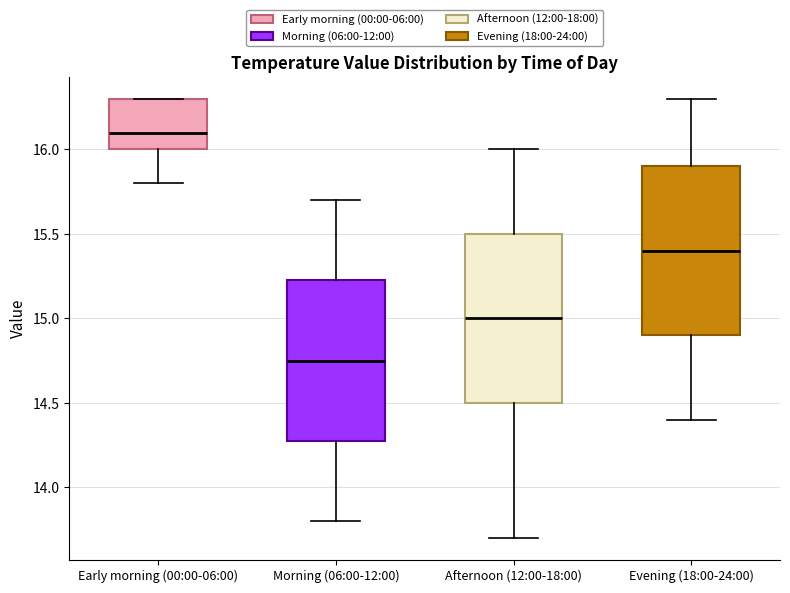

Reading left to right, transcribe this box plot: for each box, give where its median line is, the range the box spans, and where its two whiskers end, as read against the y-axis. The values are not printed on the chart, so give them approximately, as read against the axis.

Early morning (00:00-06:00): median 16.10, box 16.00 to 16.30, whiskers 15.80 to 16.30
Morning (06:00-12:00): median 14.75, box 14.30 to 15.25, whiskers 13.80 to 15.70
Afternoon (12:00-18:00): median 15.00, box 14.50 to 15.50, whiskers 13.70 to 16.00
Evening (18:00-24:00): median 15.40, box 14.90 to 15.90, whiskers 14.40 to 16.30